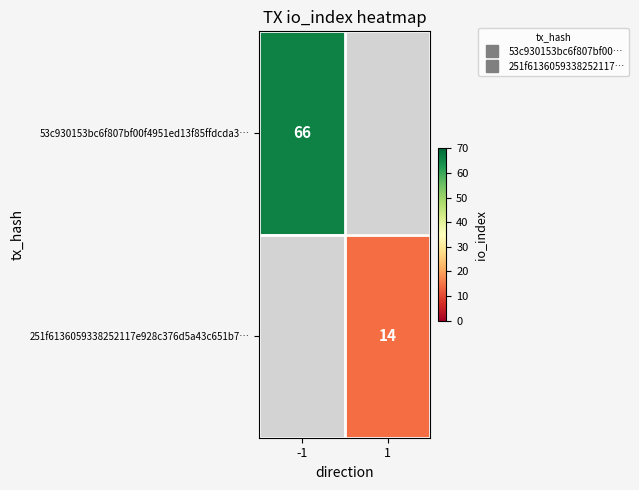

True or false: 251f6136059338252117e928c376d5a43c651b7… has a value of 19.7 at 1.

False